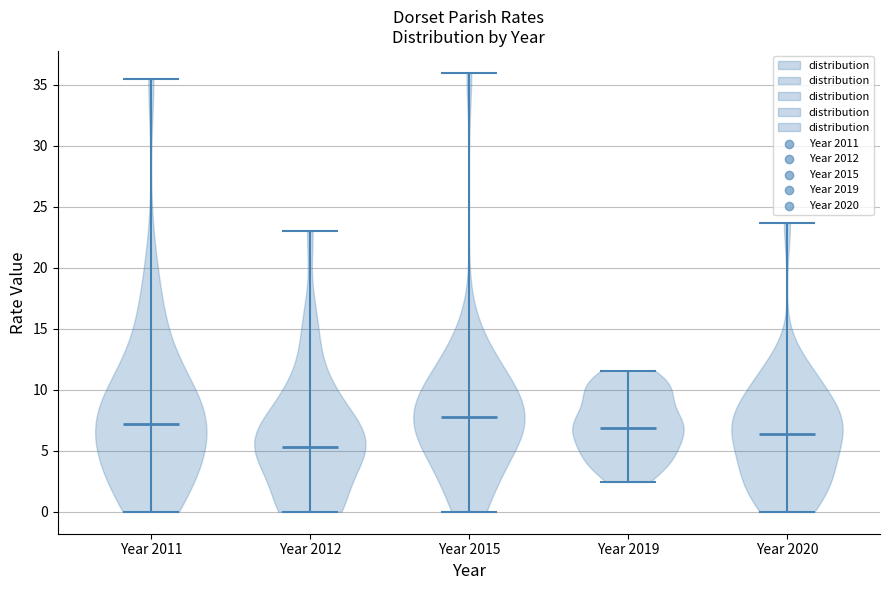

Reading left to right, read every violin against the y-axis: where its median line is, and the lowest and highest points it reaches. The values are not printed on the chart, so give them approximately, as read against the axis.

Year 2011: median line 7.0, lowest point 0.0, highest point 35.5
Year 2012: median line 5.5, lowest point 0.0, highest point 23.0
Year 2015: median line 8.0, lowest point 0.0, highest point 36.0
Year 2019: median line 7.0, lowest point 2.5, highest point 11.5
Year 2020: median line 6.5, lowest point 0.0, highest point 23.5